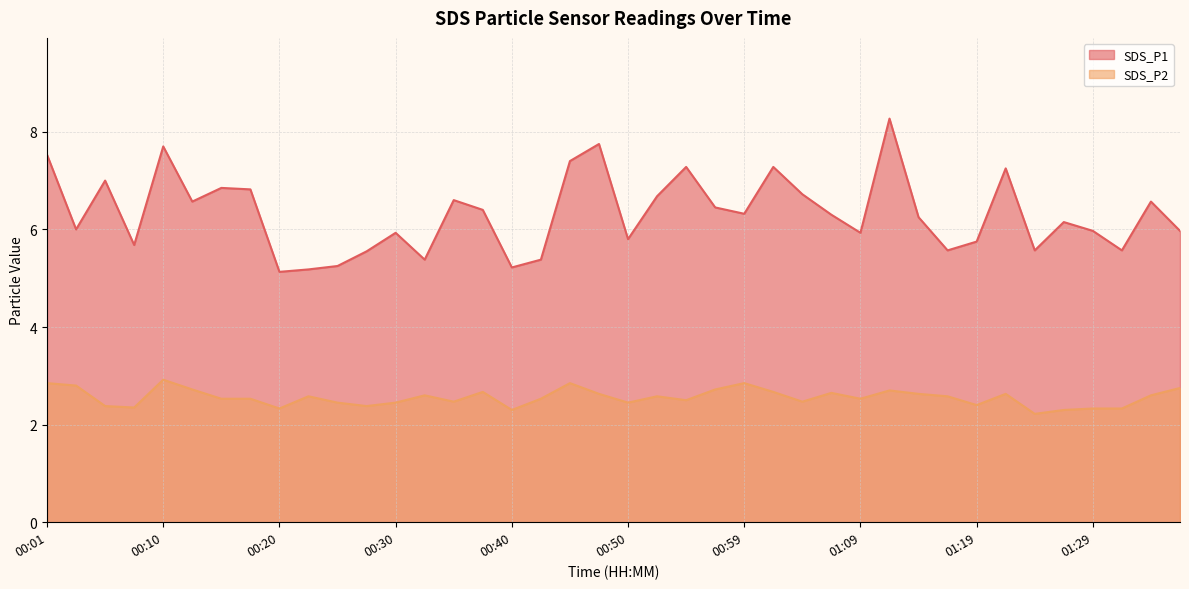

At which category does SDS_P2 reach its first local peak?

00:10